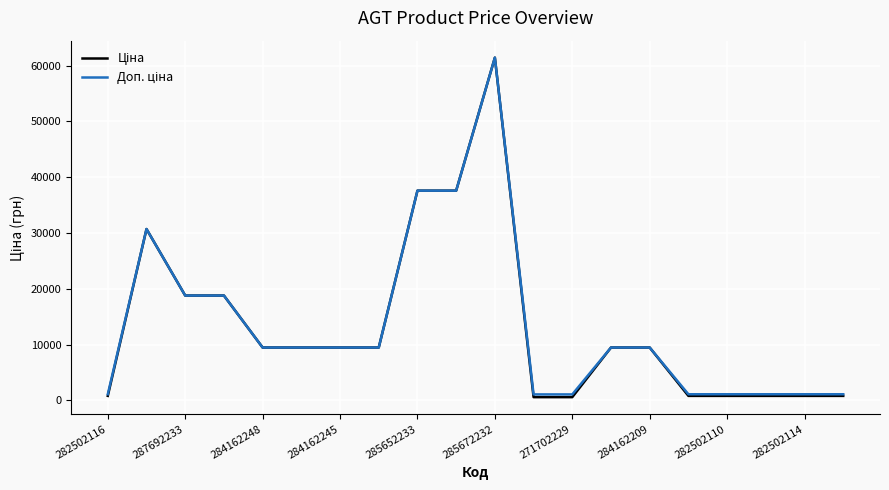

What is the greatest value displayed?

61434.3